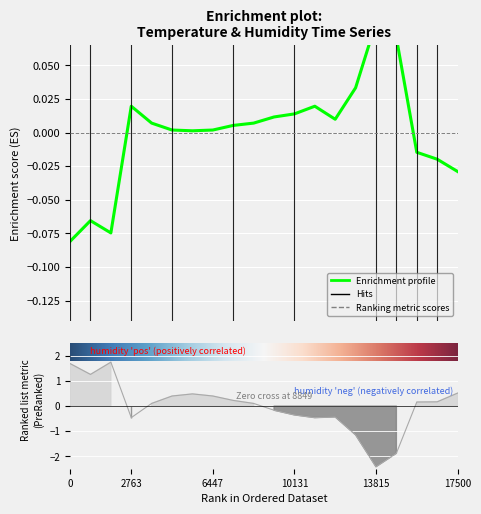

What is the lowest value of the temperature series?

-0.1